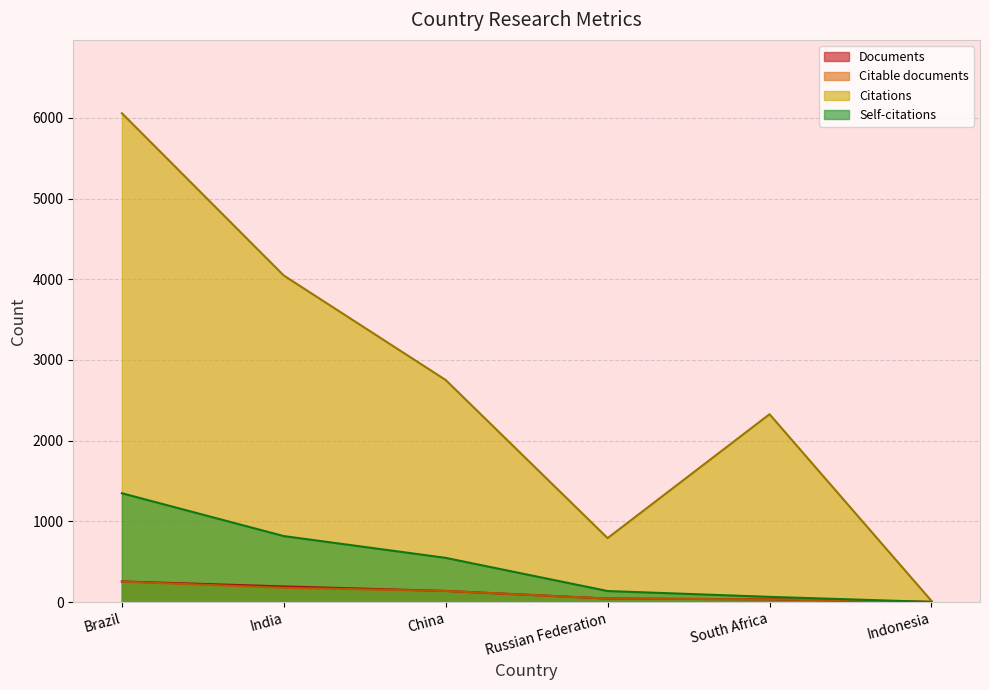

True or false: Citations and Self-citations cross at least once.

False